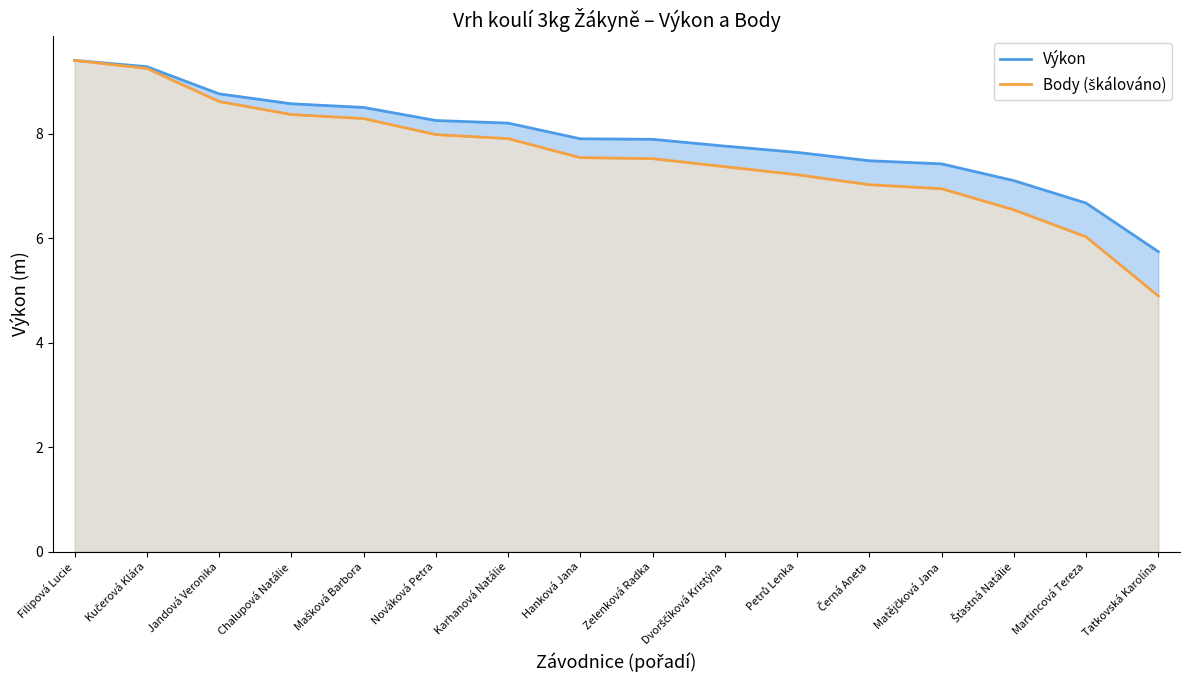

What is the total value across all series at Matějčková Jana?

14.4